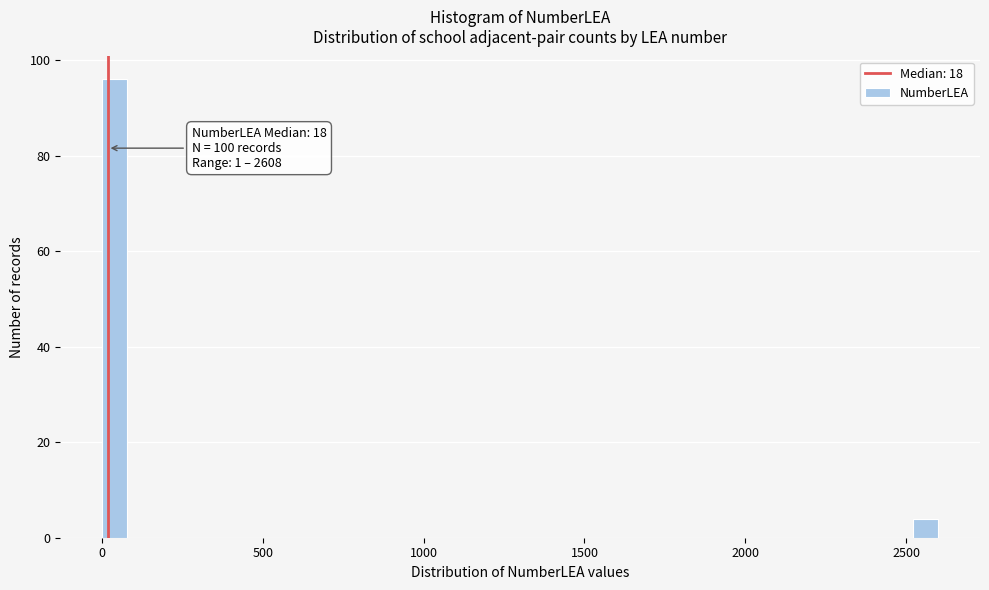

Read against the x-axis, roughly where is the centre of the tallest bar?

50